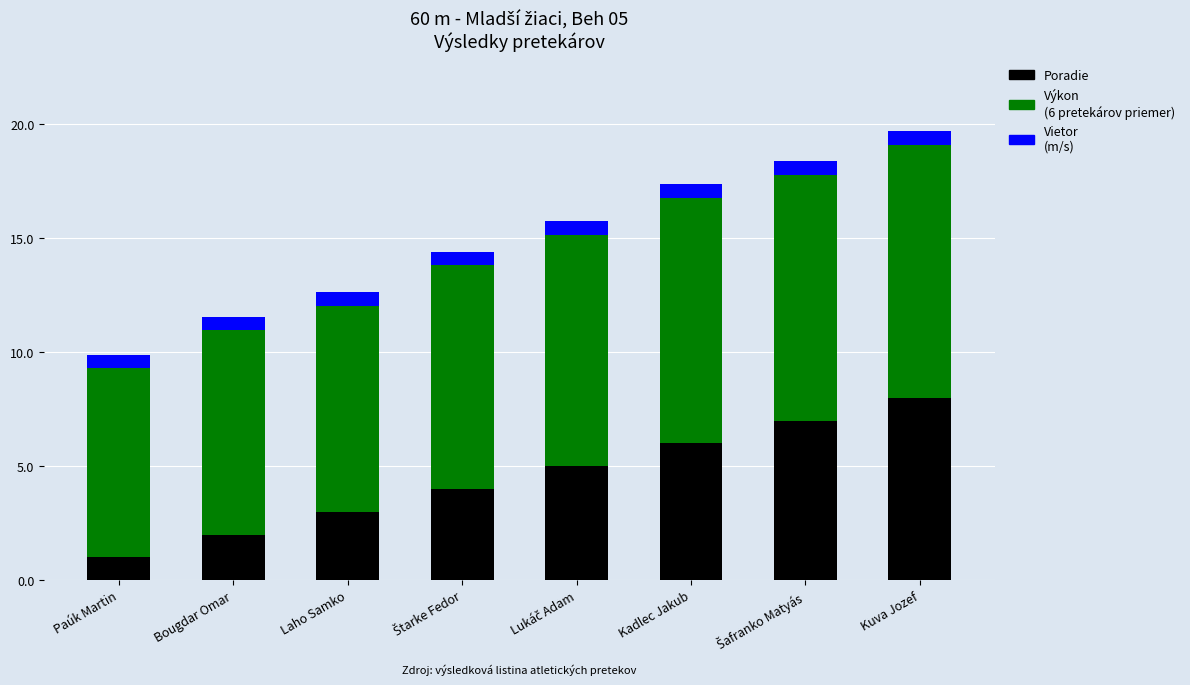

What is the total value across all series at Bougdar Omar?

11.6